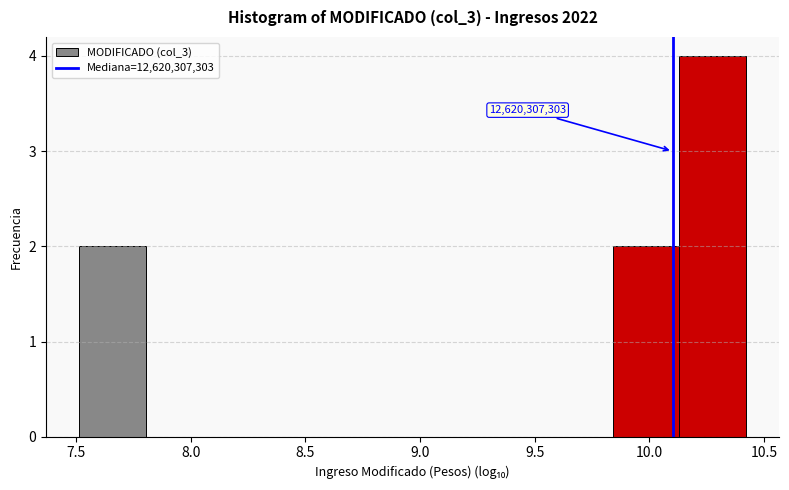

Over which range of the x-axis is the bar tallest?

10.15 to 10.40